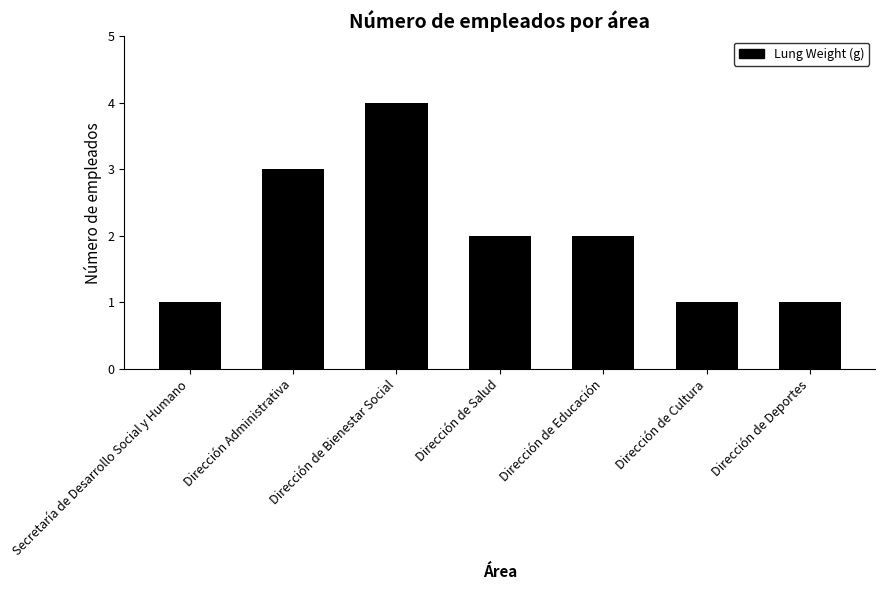

Which has a higher value, Dirección Administrativa or Dirección de Educación?

Dirección Administrativa